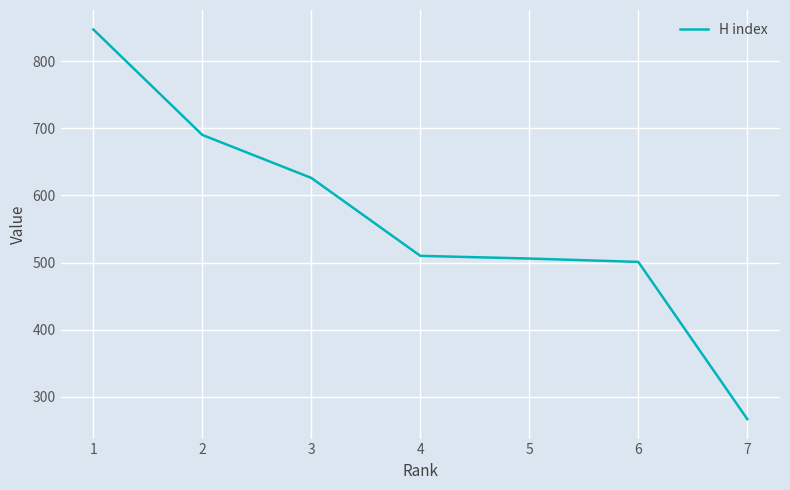

What is the change in value from 5 to 7?

-239